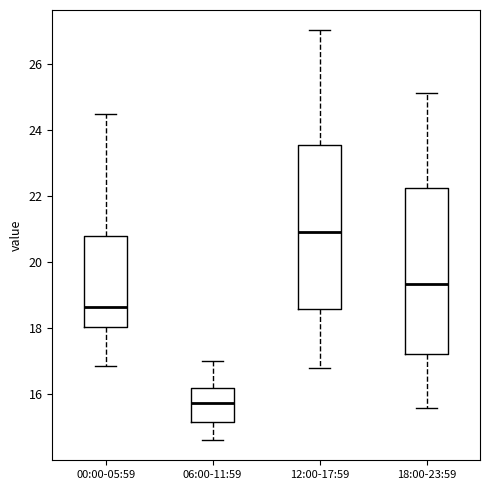

Which box's median line is the highest?

12:00-17:59